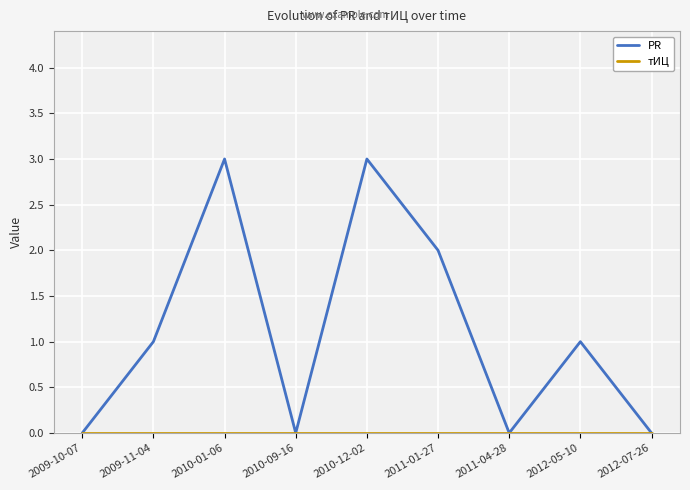

Is it true that PR equals 2 at 2012-07-26?

False